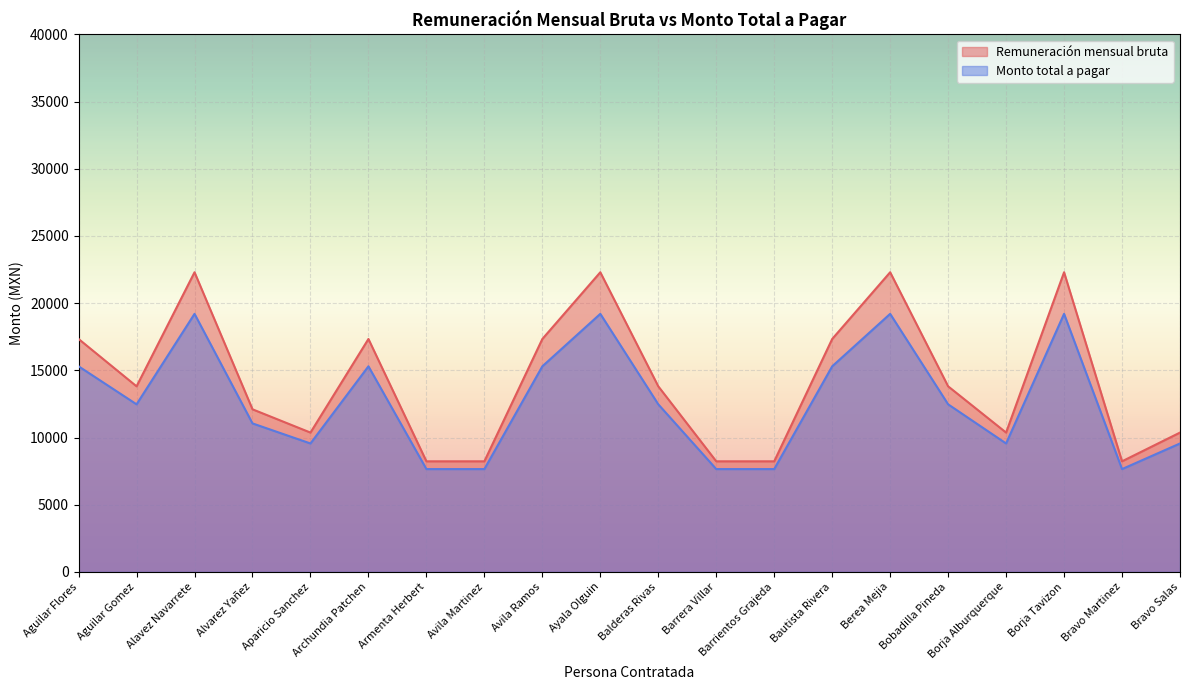

How many values in the Monto total a pagar series exceed 12470?

11